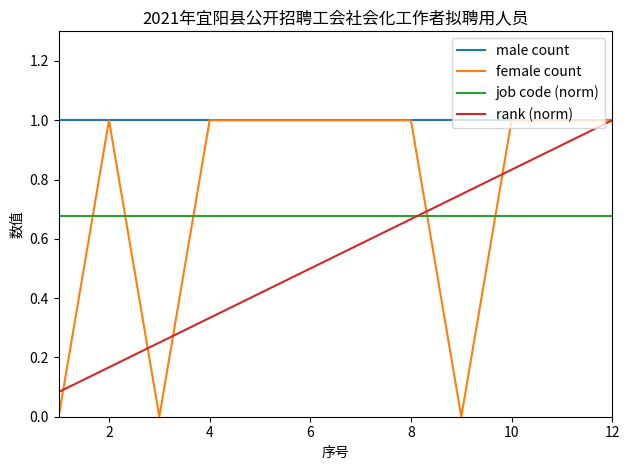

True or false: job code (norm) and male count cross at least once.

False